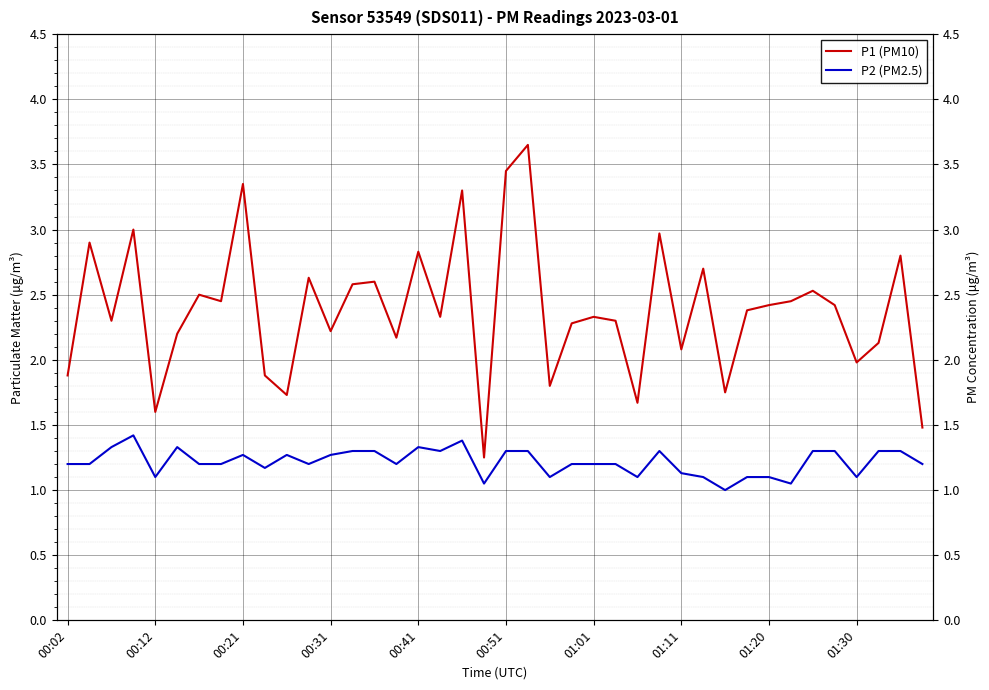

What are all the series names shown in the legend?

P1 (PM10), P2 (PM2.5)